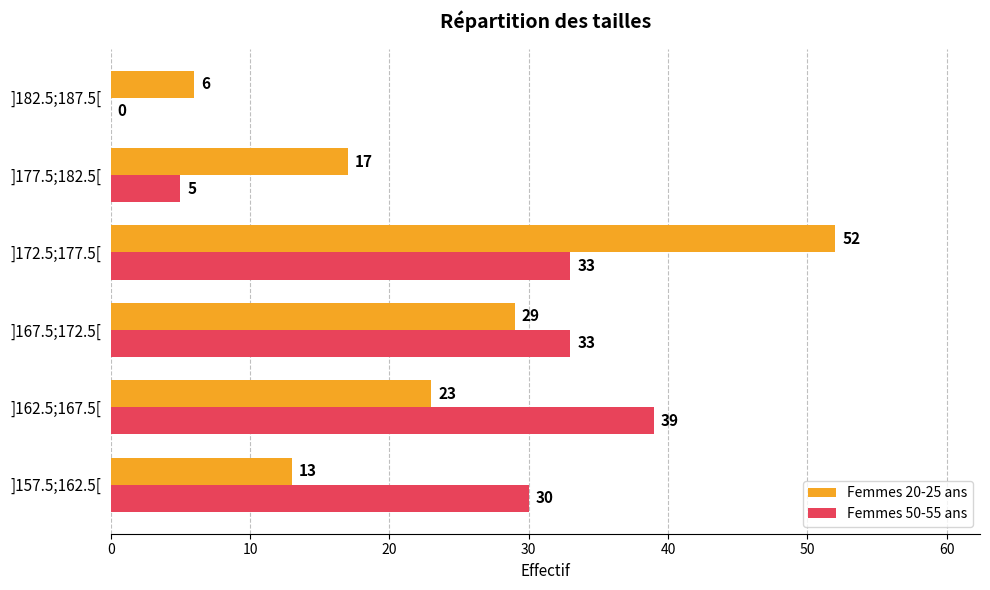

Between ]177.5;182.5[ and ]182.5;187.5[, which series saw the biggest shift?

Femmes 20-25 ans